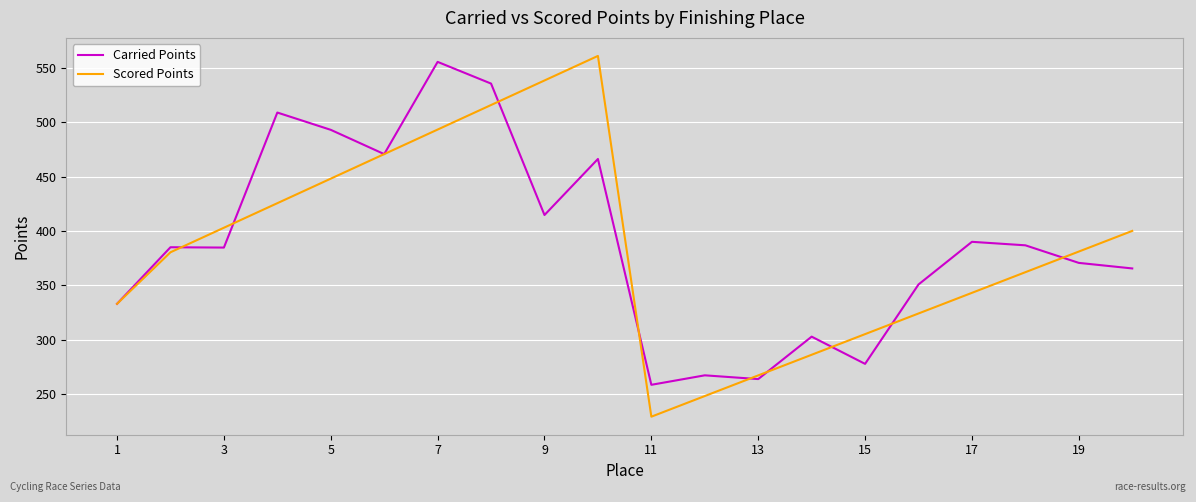

What is the maximum value for Scored Points?

561.1